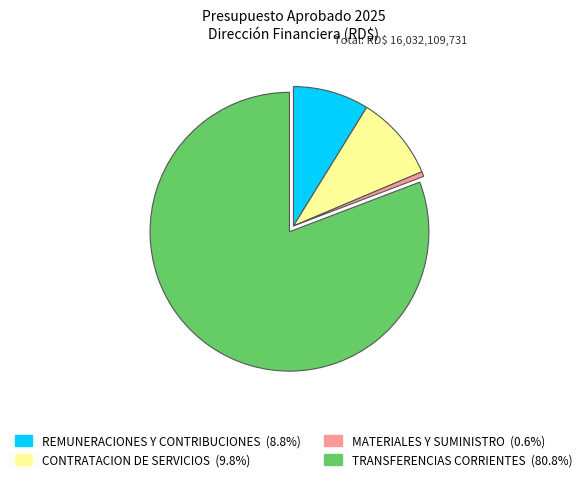

Which slice is the smallest?

MATERIALES Y SUMINISTRO